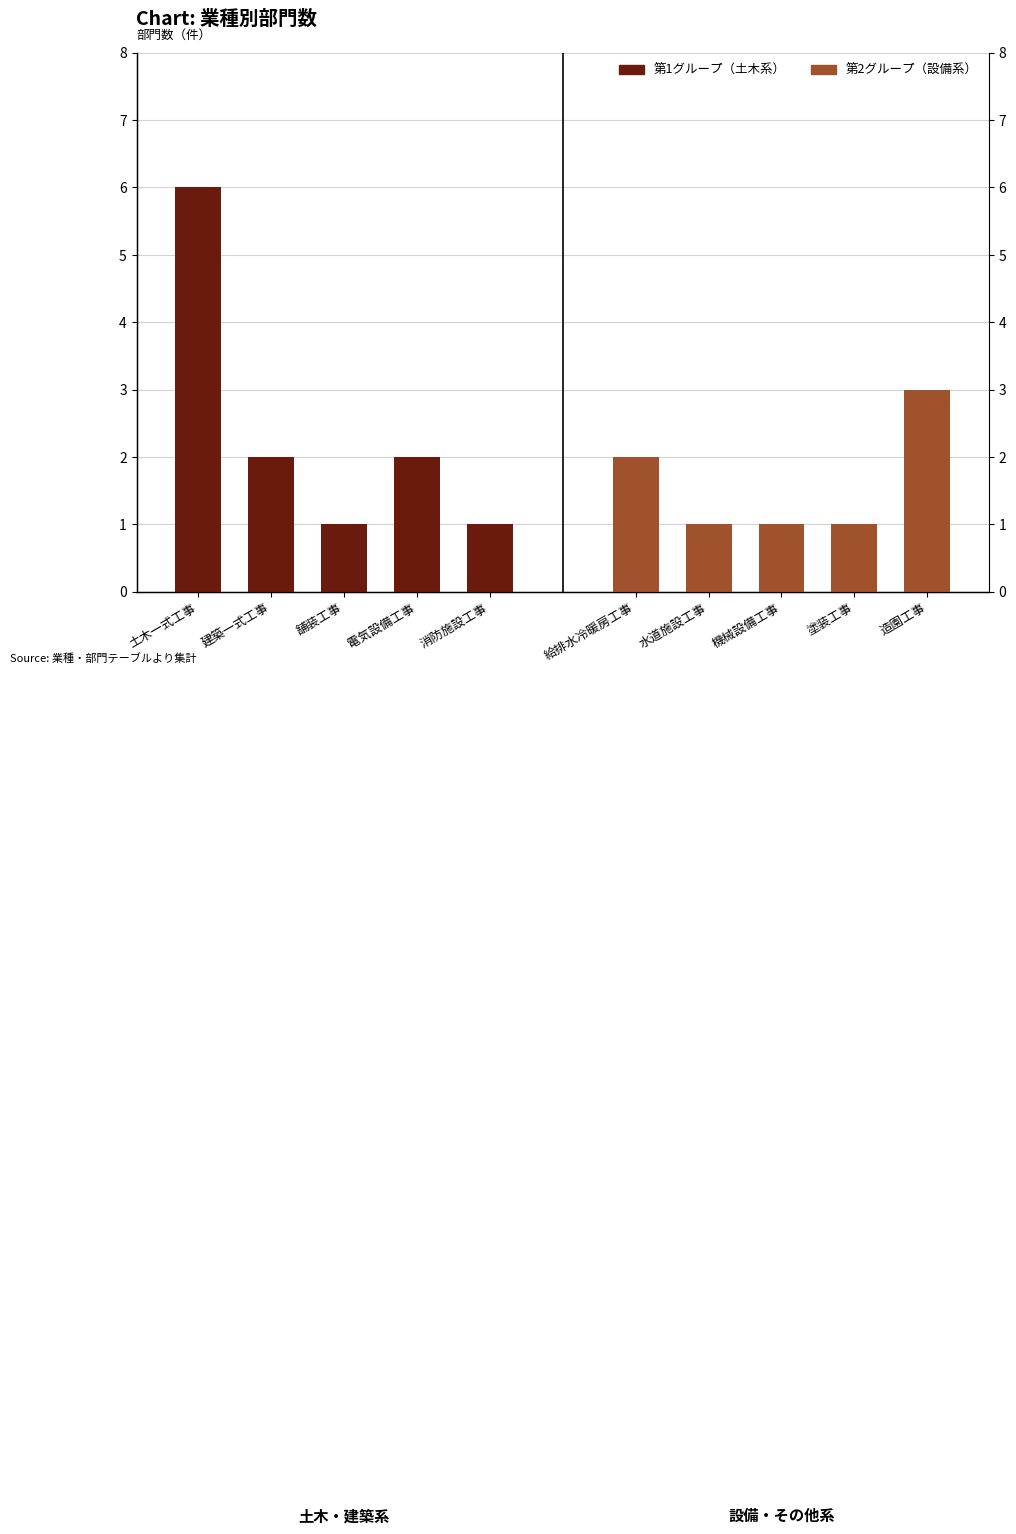

What position from the left is 消防施設工事?

5